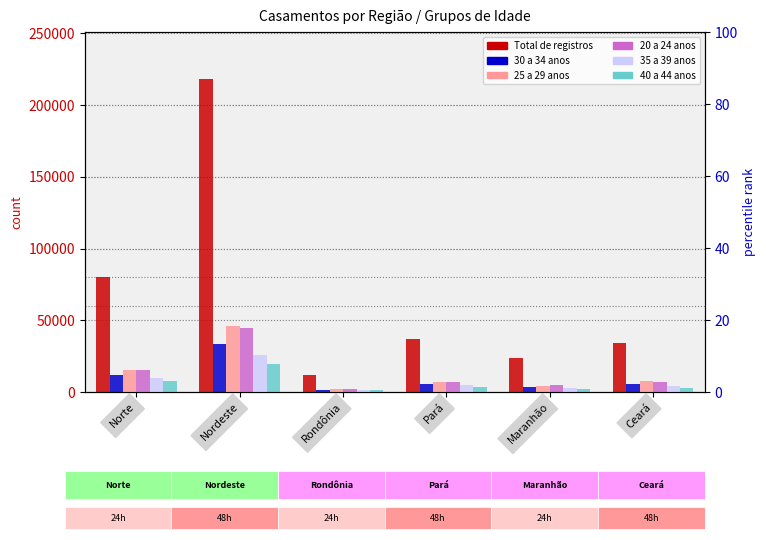

Which category has the highest value across all series?

Nordeste